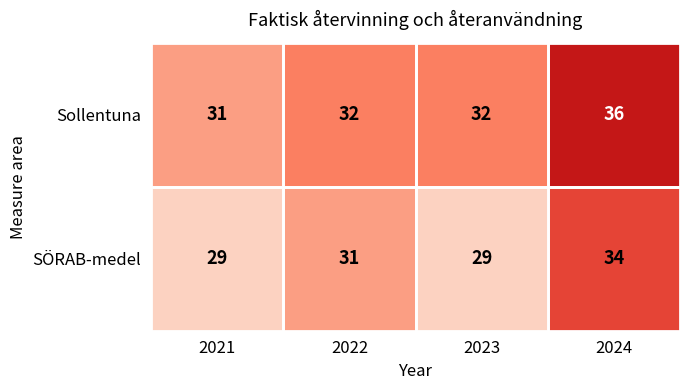

What is the difference between the maximum and second lowest values in the SÖRAB-medel series?

5